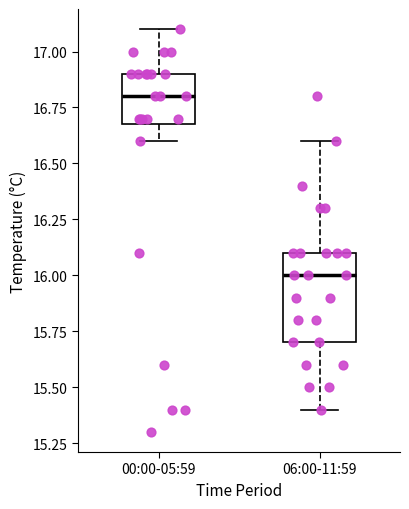

Which box's median line is the highest?

00:00-05:59